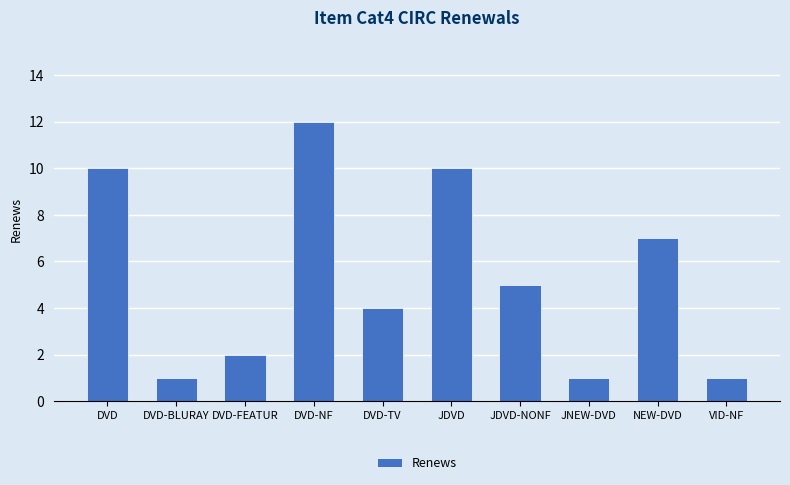

What is the average value?

5